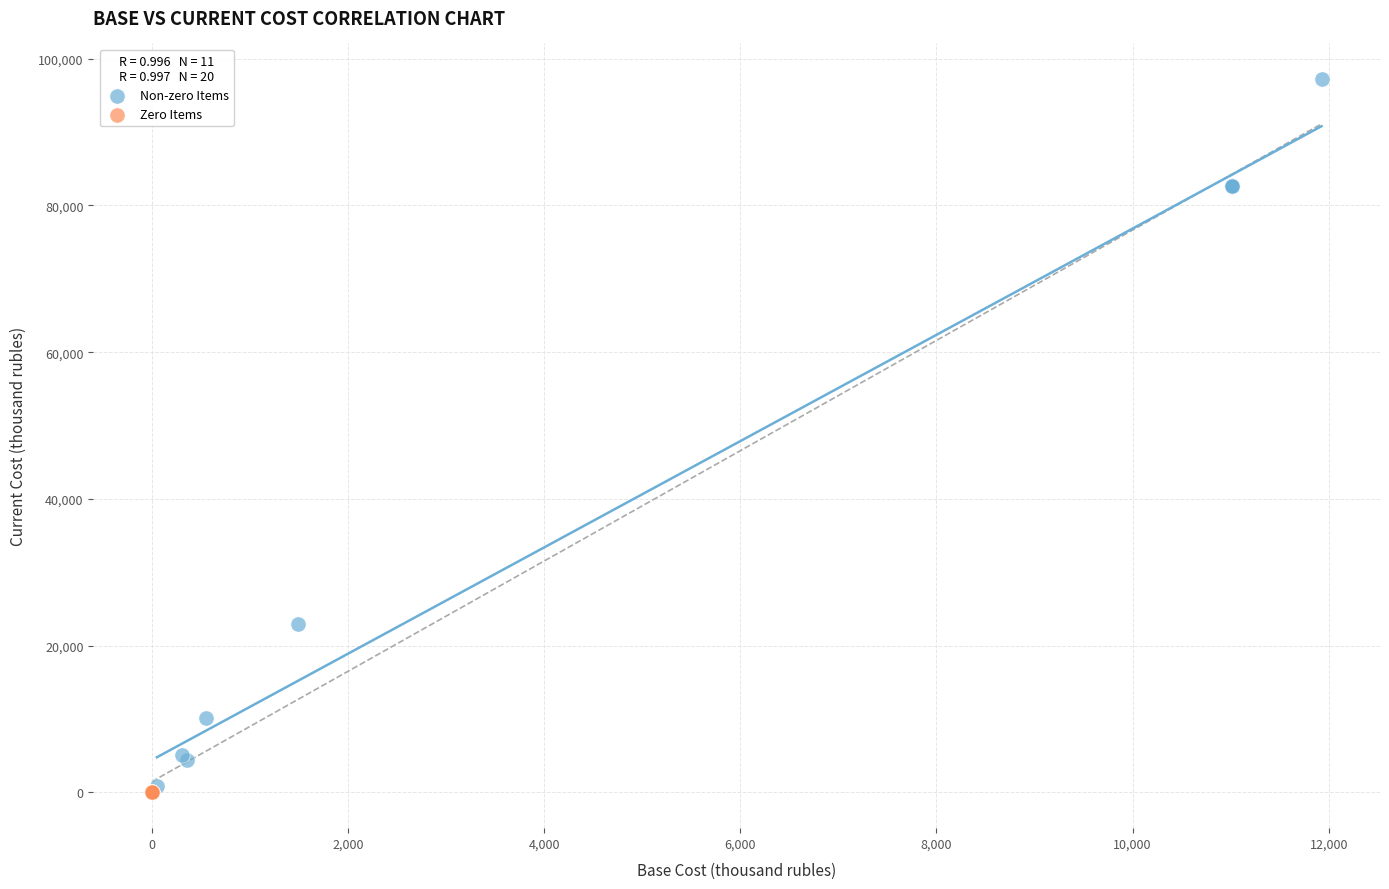

Which series contains the highest Y value?

Non-zero Items